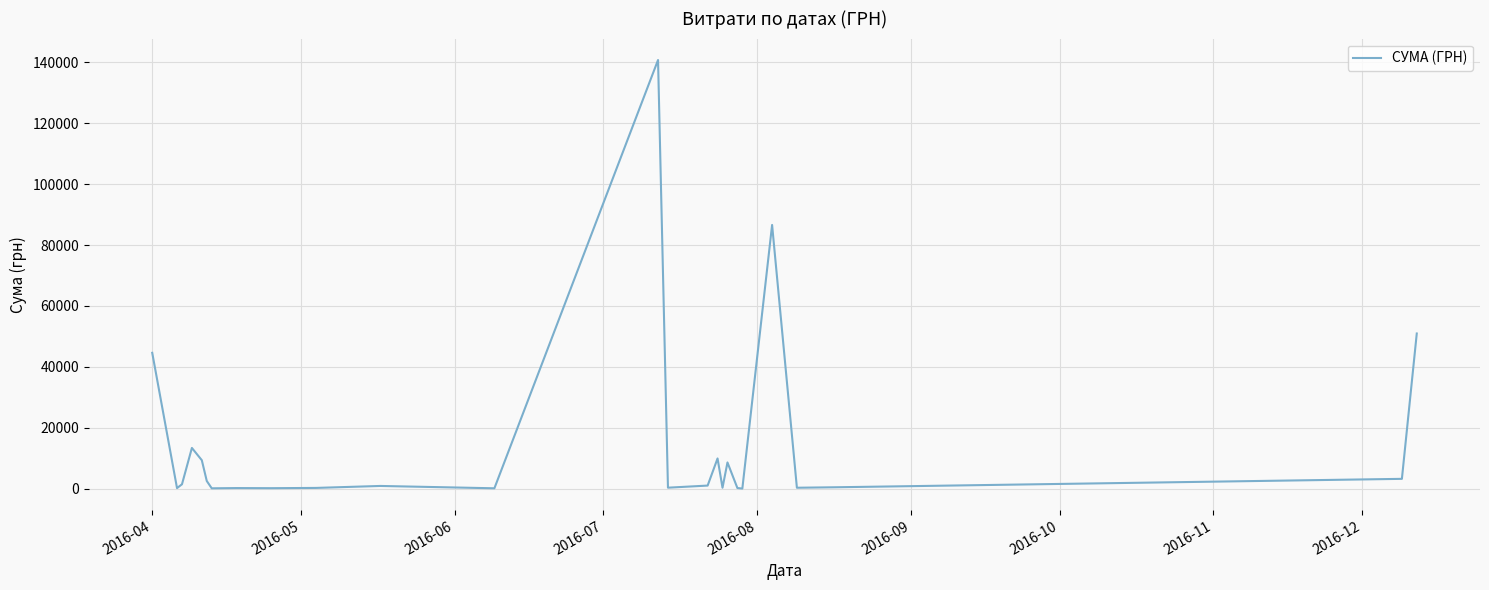

What is the maximum value shown in the chart?

140706.2